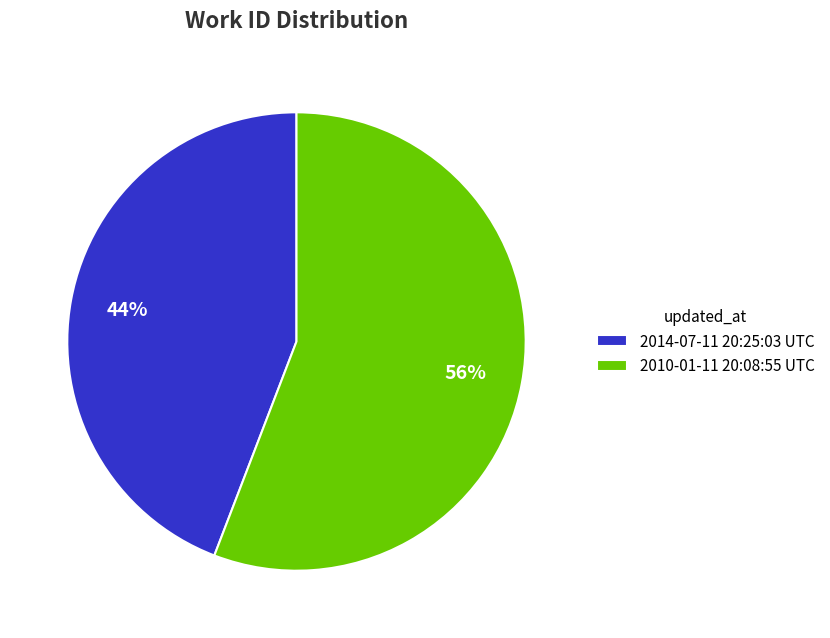

Approximately how many times larger is the value at 2014-07-11 20:25:03 UTC compared to 2010-01-11 20:08:55 UTC?

0.8